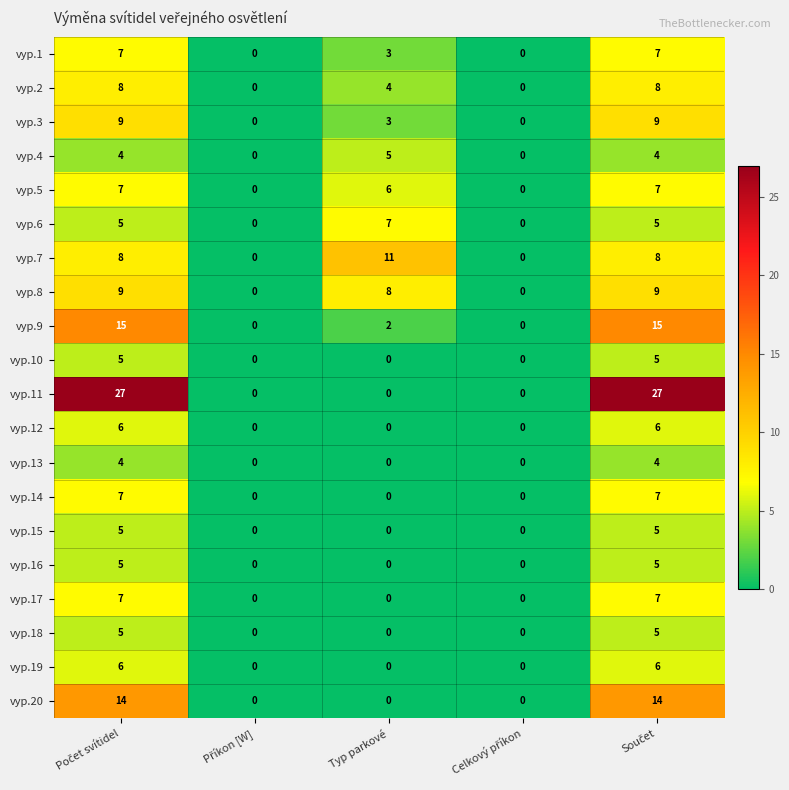

Which series has the widest spread of values?

vyp.11